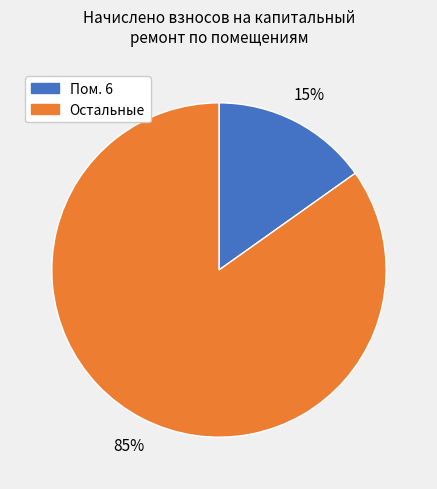

To the nearest percent, what is the difference between the largest and smallest slice percentages?

70%